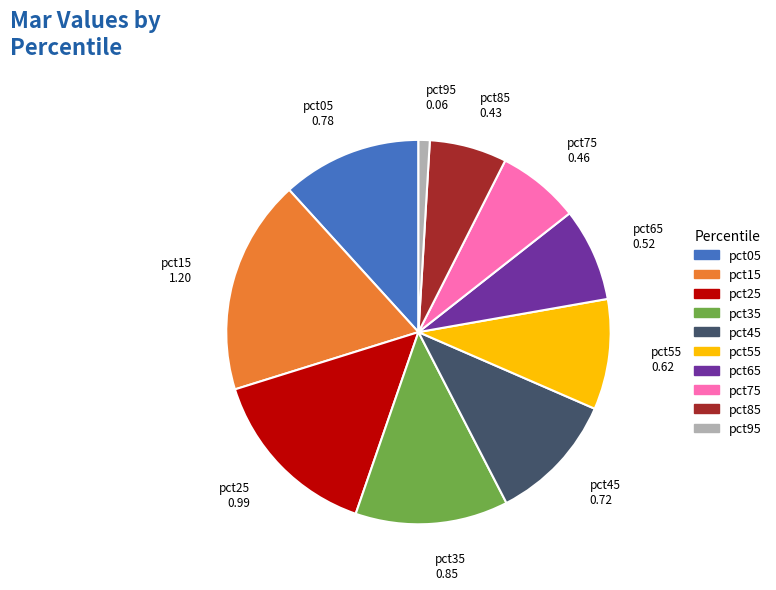

Do pct75 and pct85 together represent more than half of the pie?

No